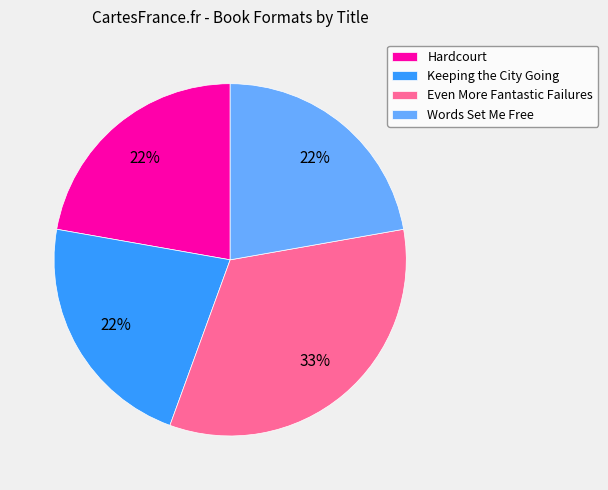

Is it true that Hardcourt is 22% of the pie?

True